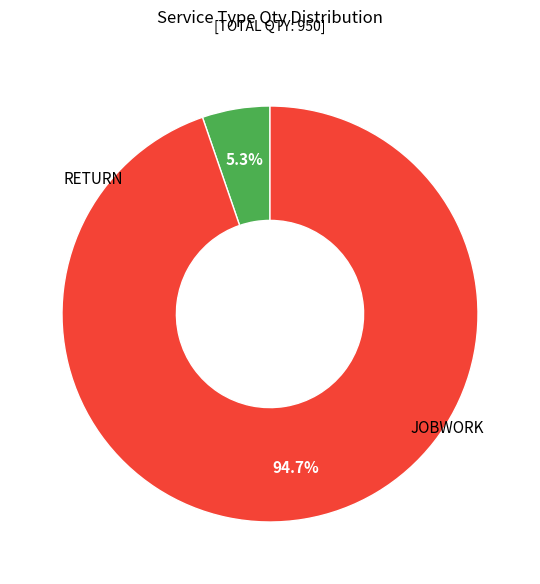

What percentage is the RETURN slice, to the nearest percent?

5%